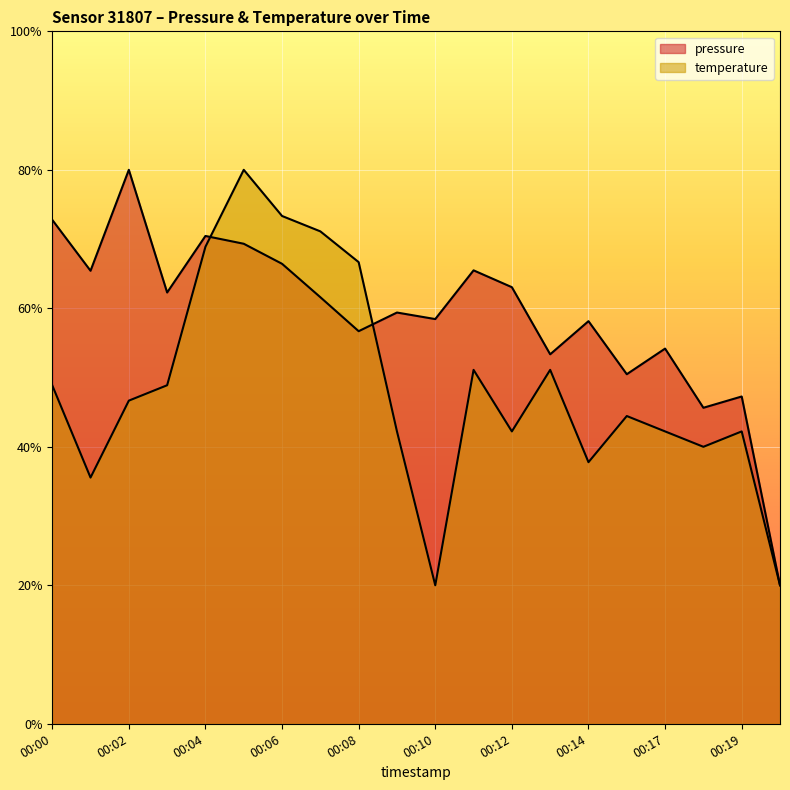

True or false: pressure and temperature cross at least once.

True